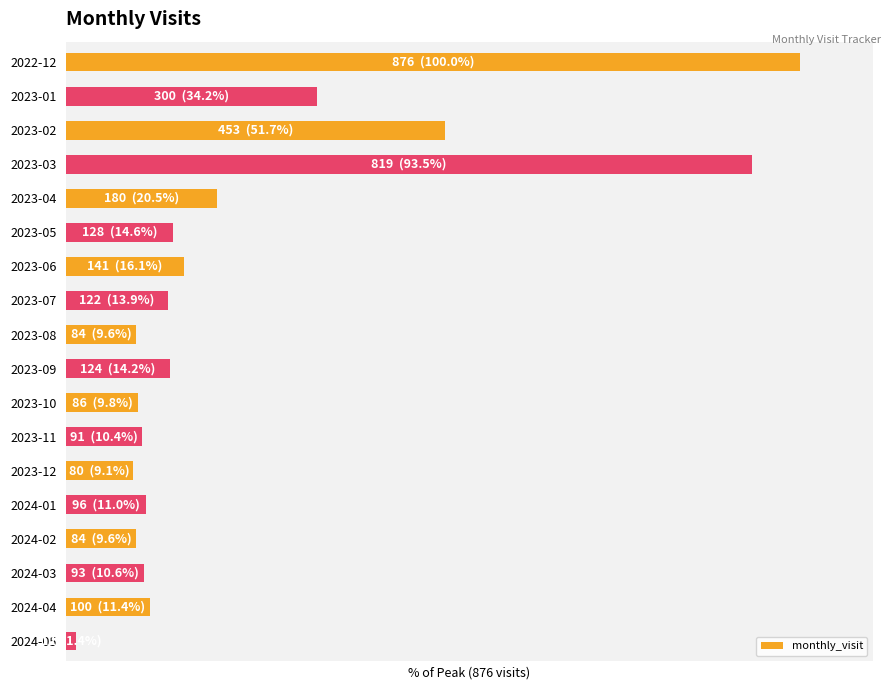

Are the bars horizontal?

Yes